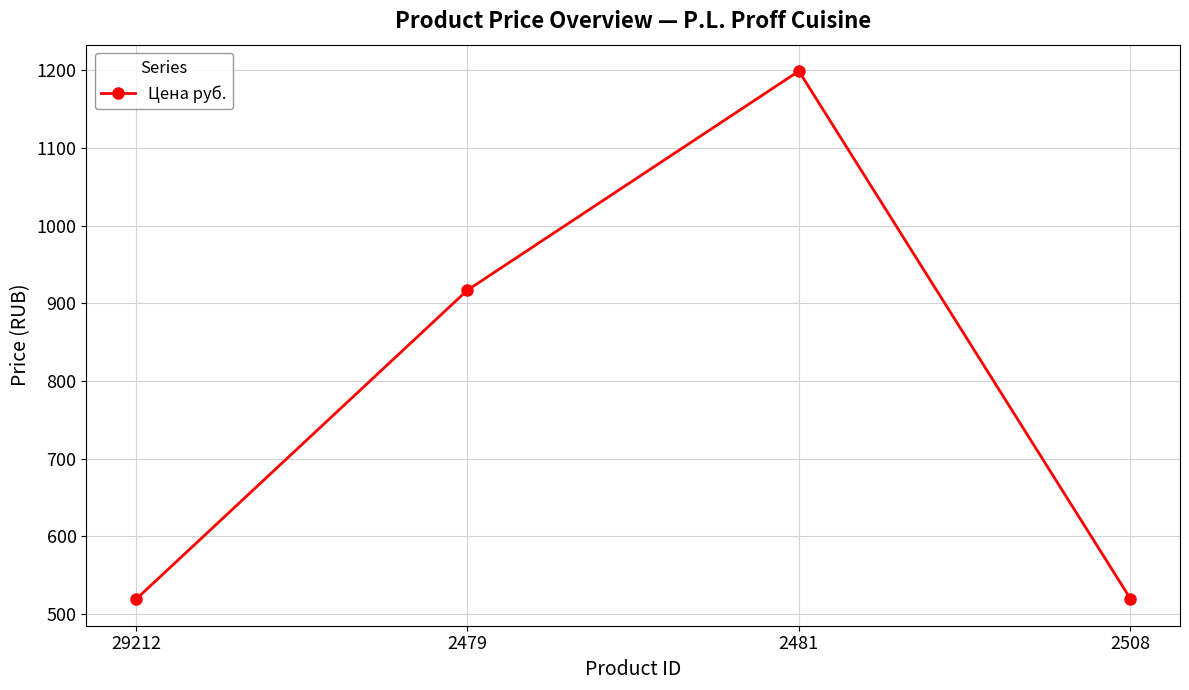

Where is the first local maximum?

2481